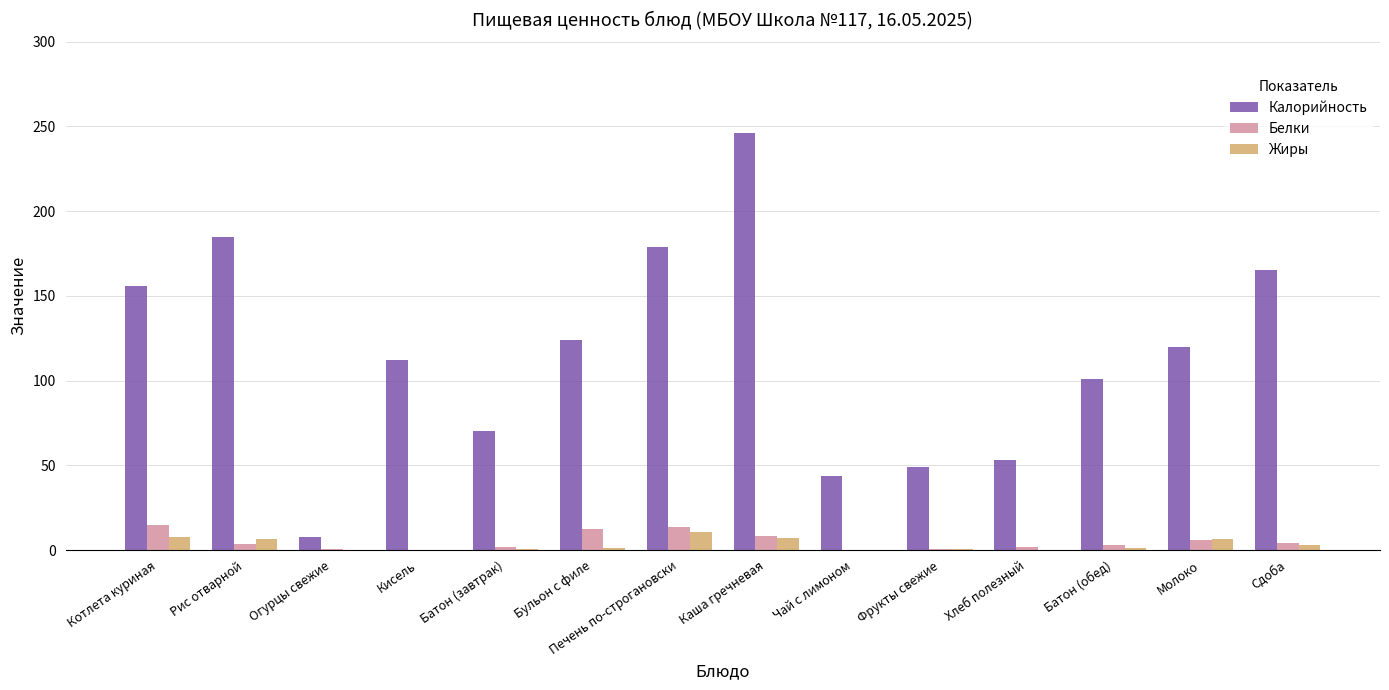

Between Батон (завтрак) and Чай с лимоном, which series saw the biggest shift?

Калорийность